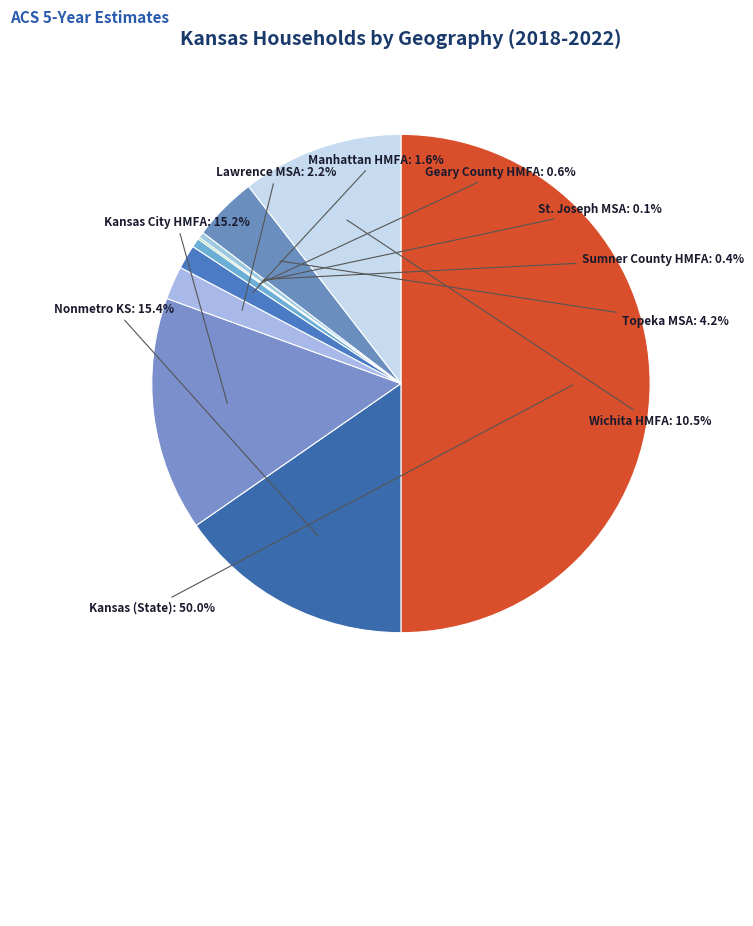

Rank the categories by value from lowest to highest.

St. Joseph MSA, Sumner County HMFA, Geary County HMFA, Manhattan HMFA, Lawrence MSA, Topeka MSA, Wichita HMFA, Kansas City HMFA, Nonmetro KS, Kansas (State)